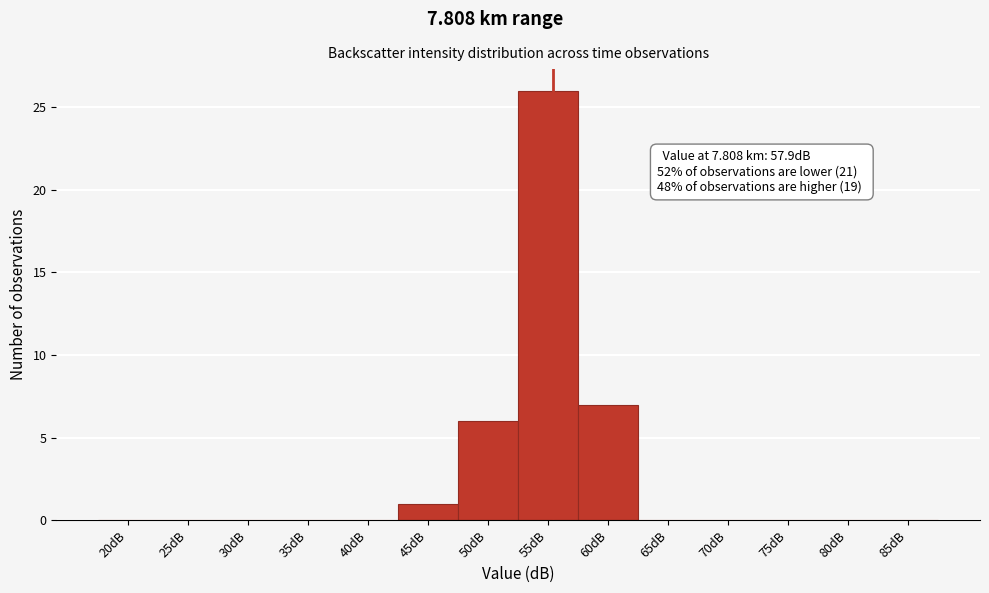

Reading left to right, list all the values displayed in this chart.

20dB=0	25dB=0	30dB=0	35dB=0	40dB=0	45dB=1	50dB=6	55dB=26	60dB=7	65dB=0	70dB=0	75dB=0	80dB=0	85dB=0